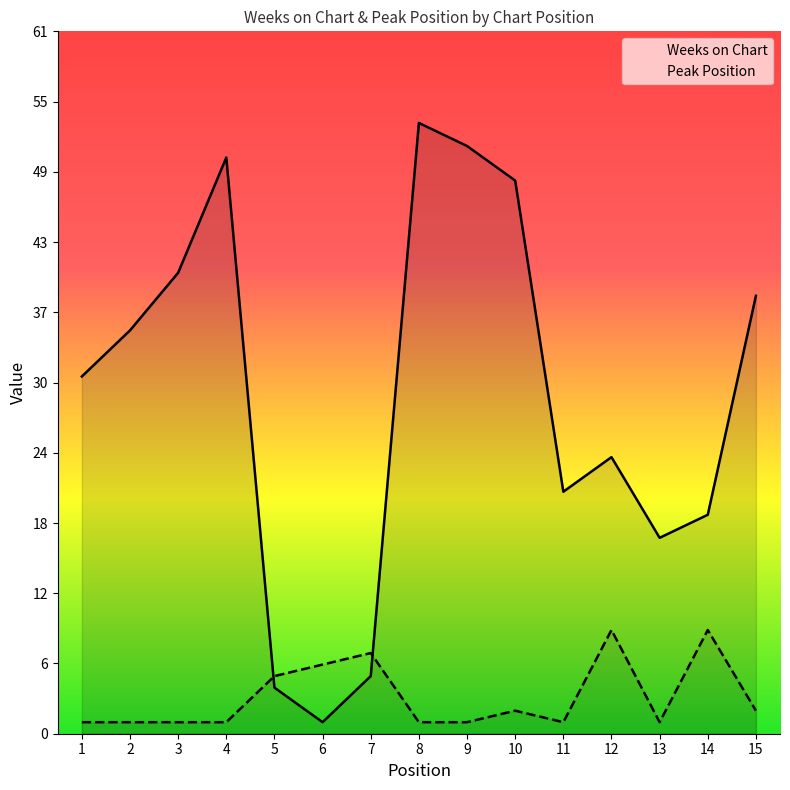

List the series in order of their peak value, lowest first.

Peak Position, Weeks on Chart